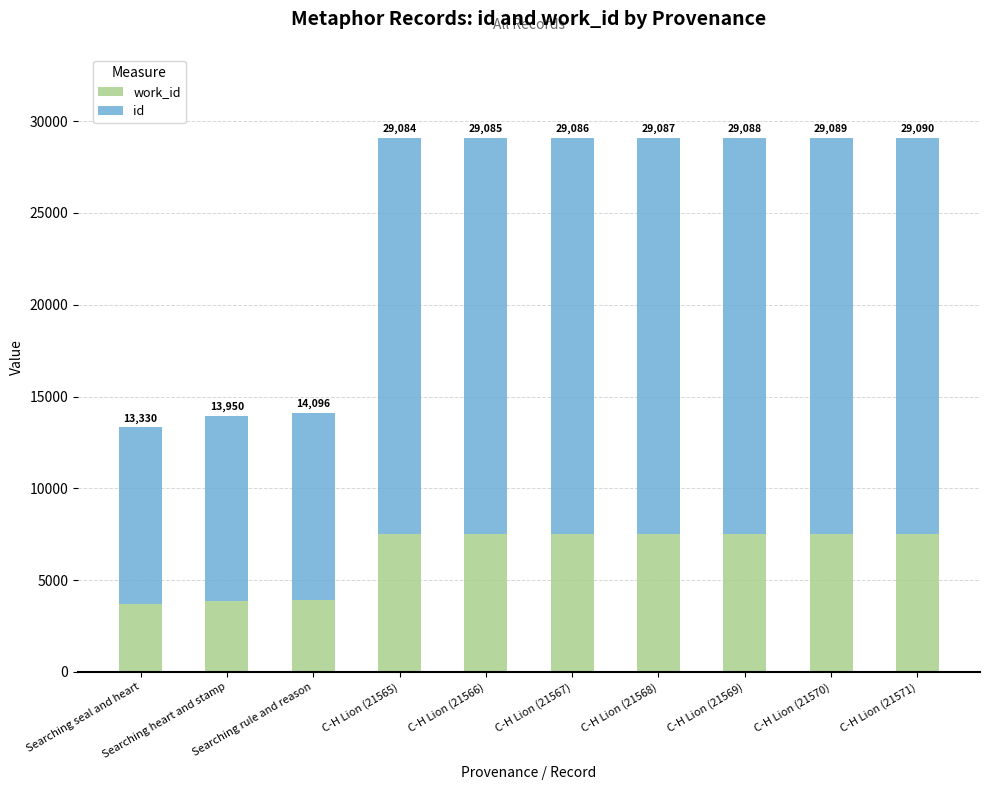

At which label is id closest to 15591?

Searching rule and reason